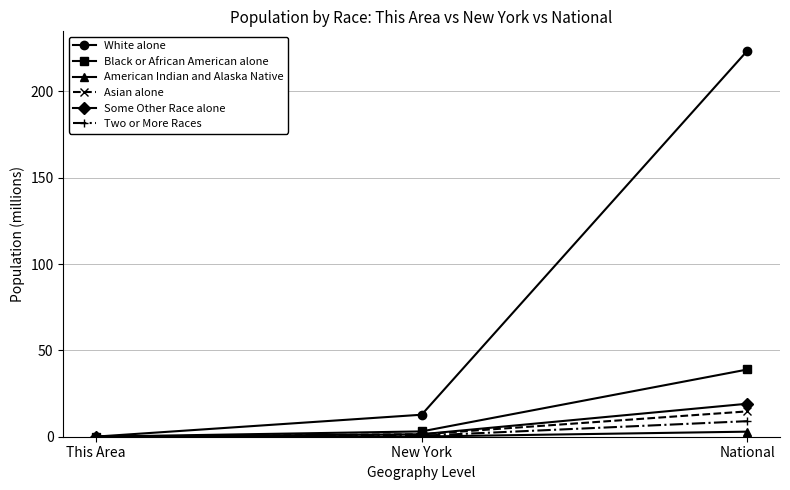

How many series are shown in this chart?

6